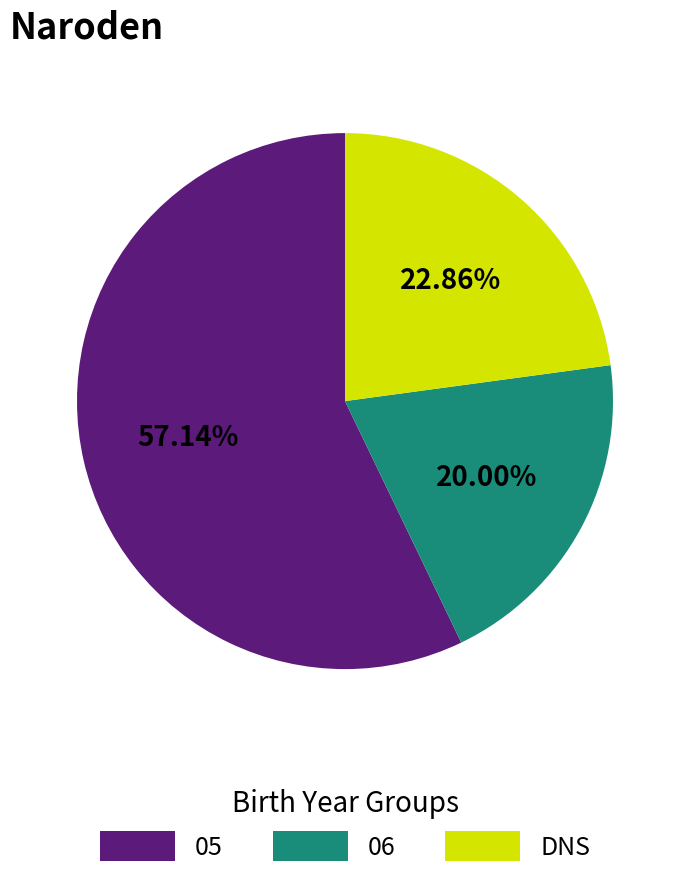

Count the number of slices in the pie.

3